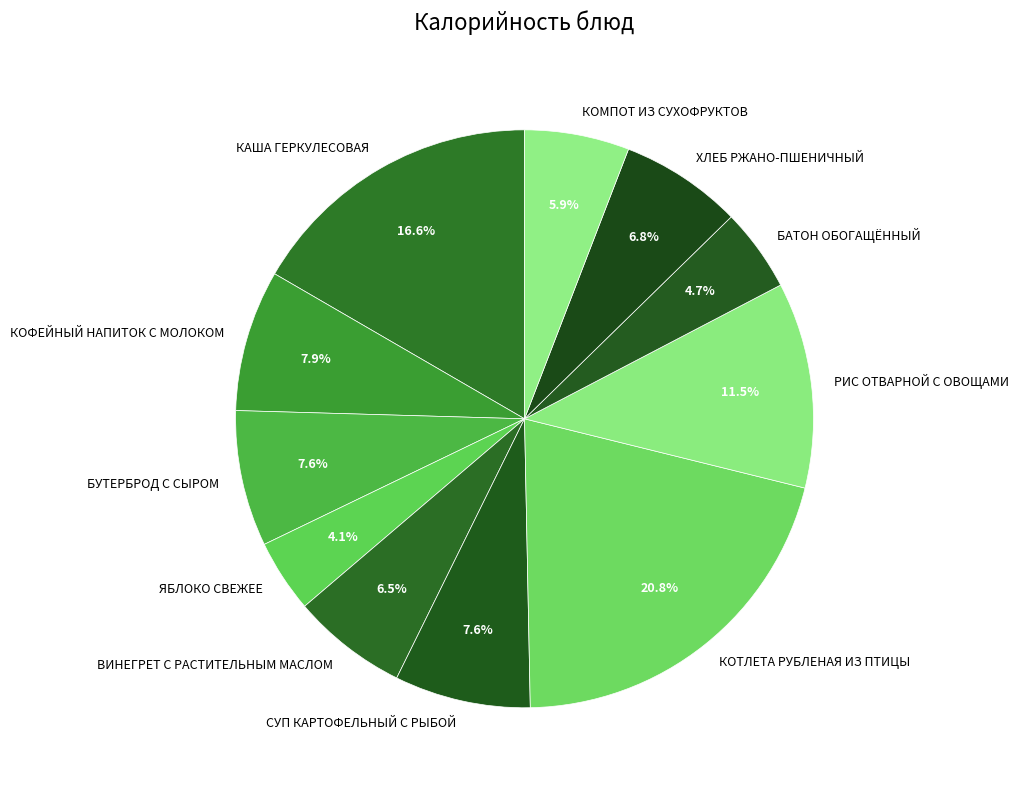

Do КАША ГЕРКУЛЕСОВАЯ and БАТОН ОБОГАЩЁННЫЙ together represent more than half of the pie?

No